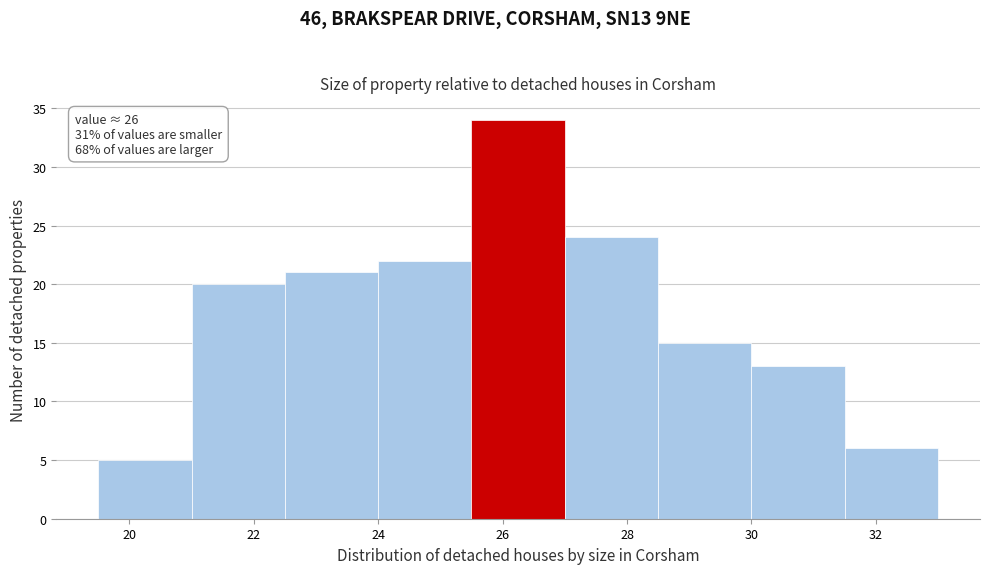

Which range on the x-axis has the tallest bar?

25.5 to 27.0